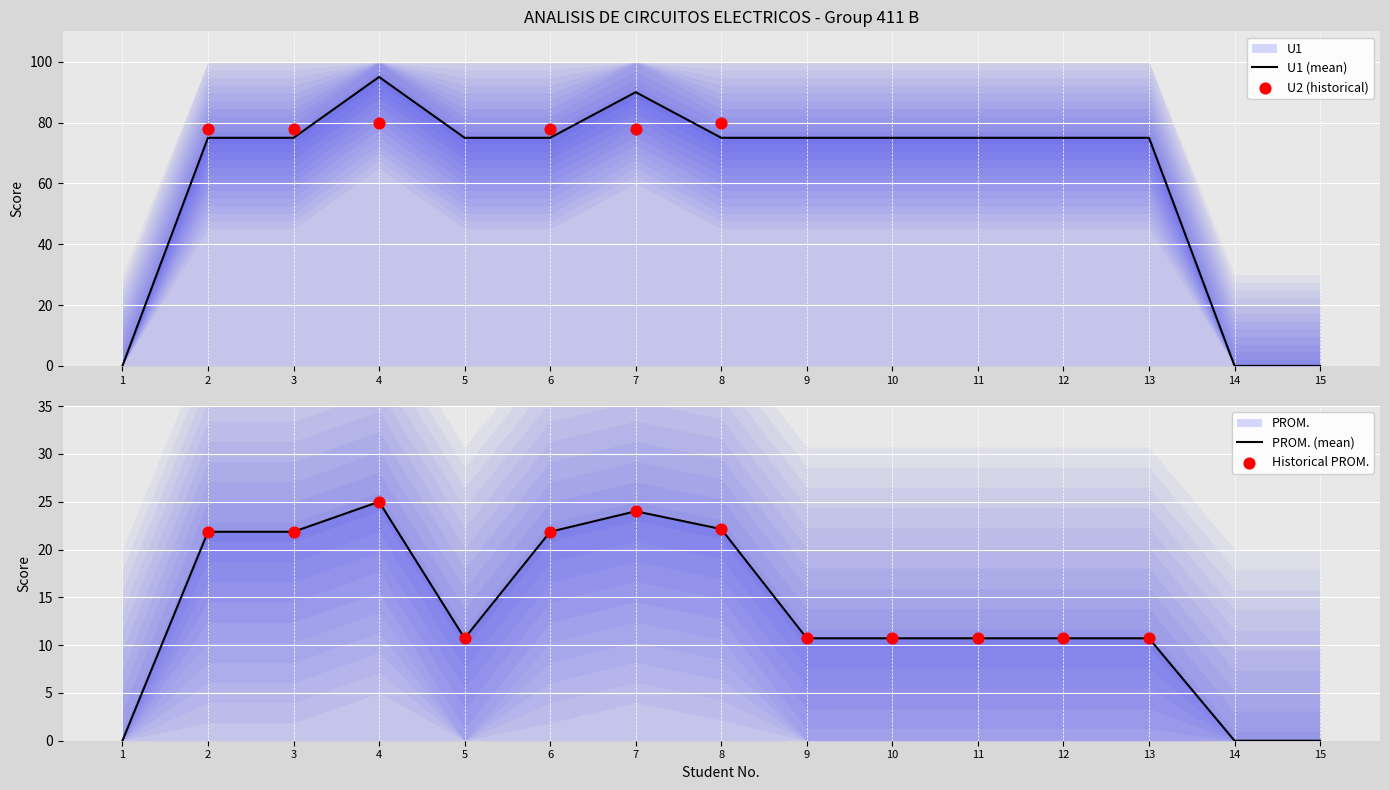

Which series reaches the maximum Y coordinate?

U1